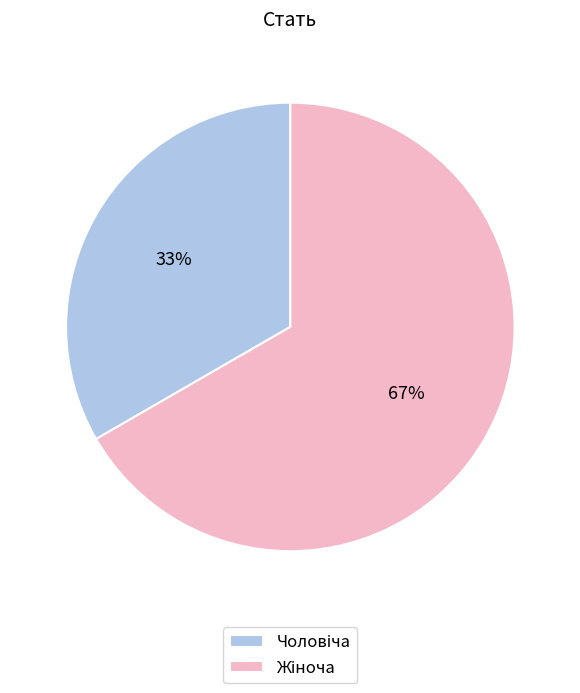

How many slices are in this pie chart?

2